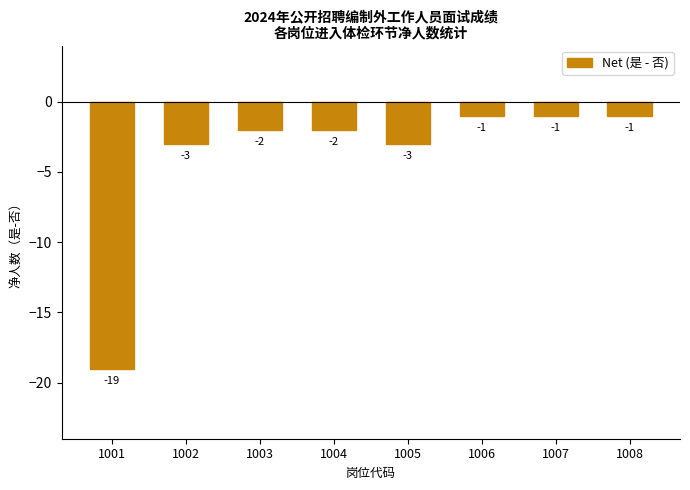

True or false: the data shows -1 at 1004.

False